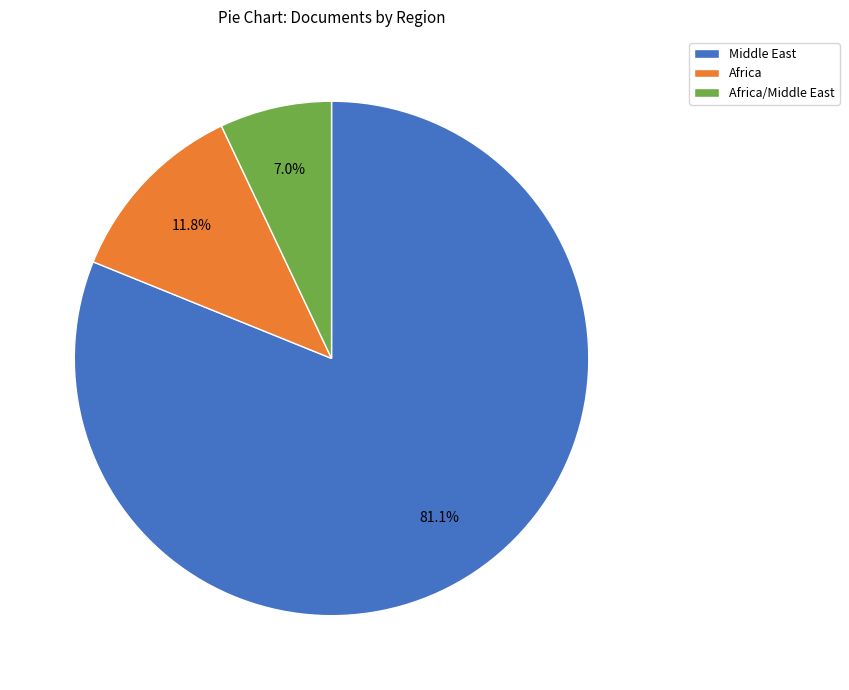

What is the ratio of the value at Africa to the value at Middle East?

0.1